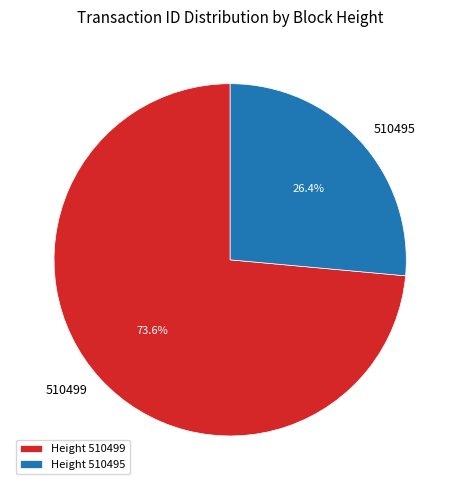

Which slice is the largest?

Height 510499